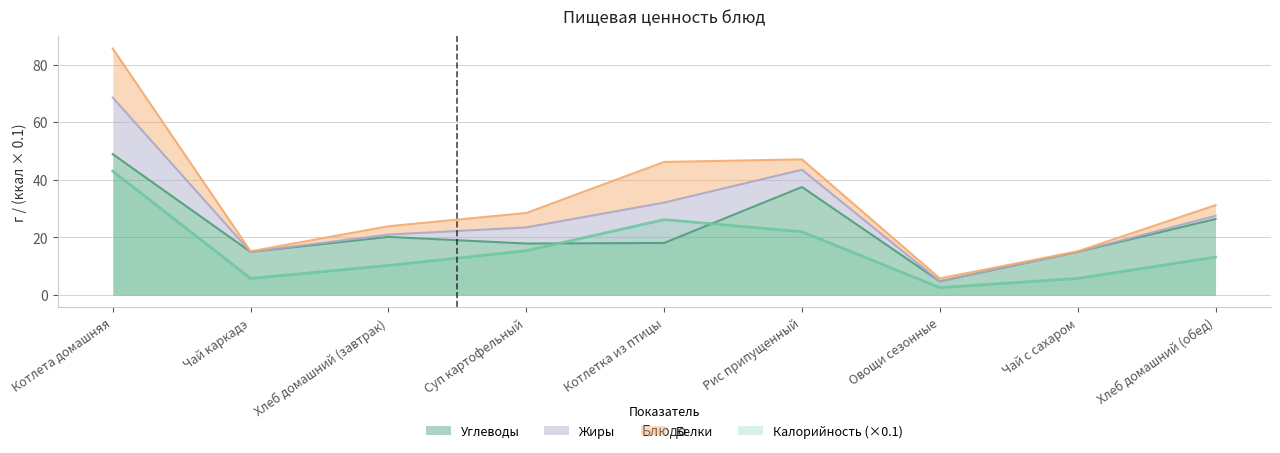

How many intersections are there between Углеводы and Калорийность?

2